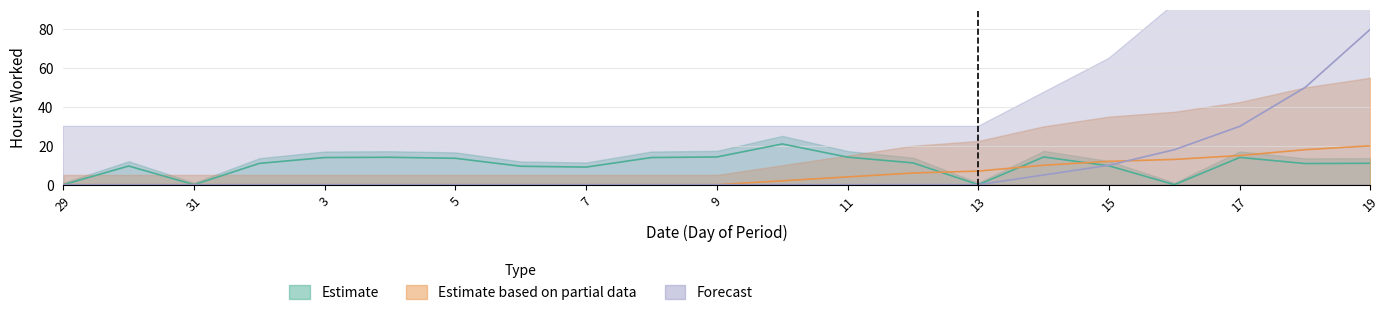

How many values in the Estimate series are below 11?

10